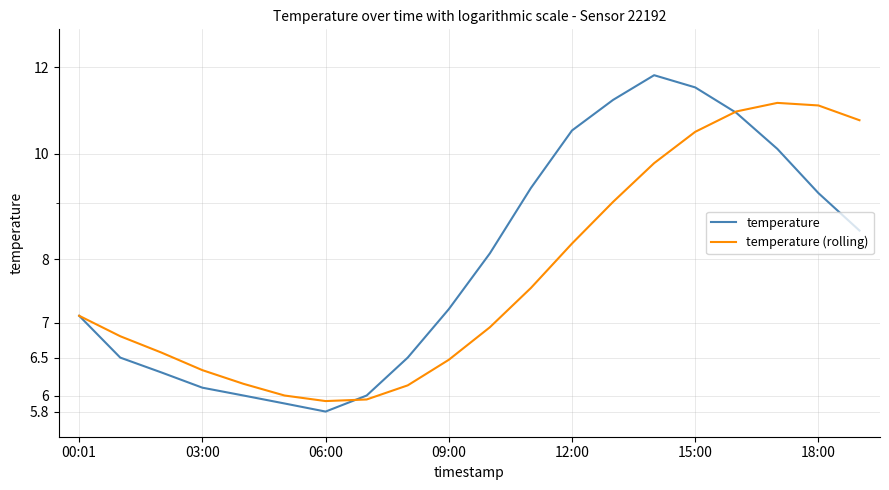

Reading left to right, transcribe all the data shown in this chart.

temperature: 7.1	6.5	6.3	6.1	6.0	5.9	5.8	6.0	6.5	7.2	8.1	9.3	10.5	11.2	11.8	11.5	10.9	10.1	9.2	8.5
temperature (rolling): 7.1	6.8	6.6	6.3	6.2	6.0	5.9	6.0	6.1	6.5	6.9	7.5	8.3	9.0	9.8	10.5	10.9	11.1	11.1	10.7